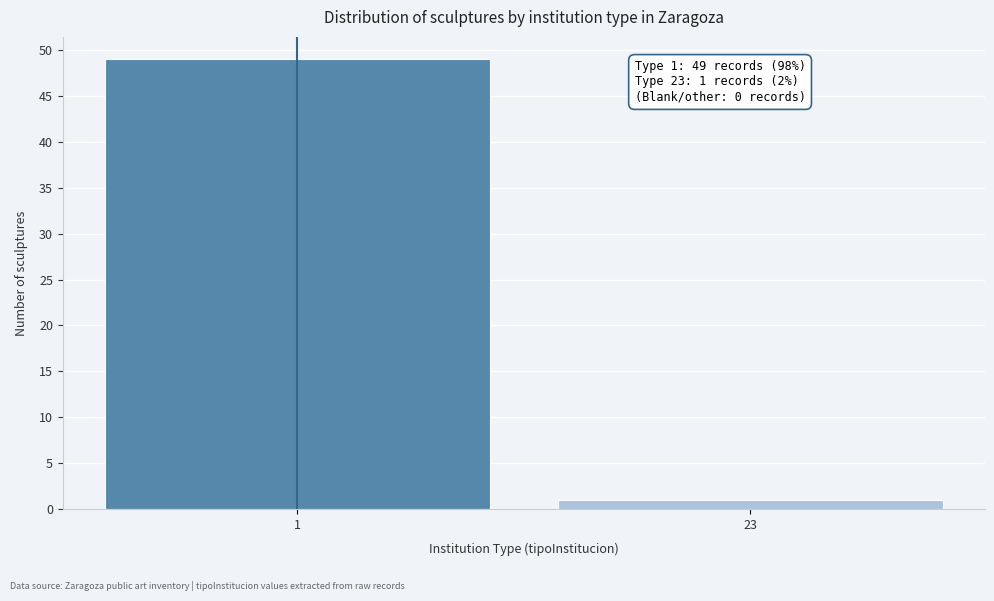

Reading right to left, extract all data points from this chart.

23=1	1=49